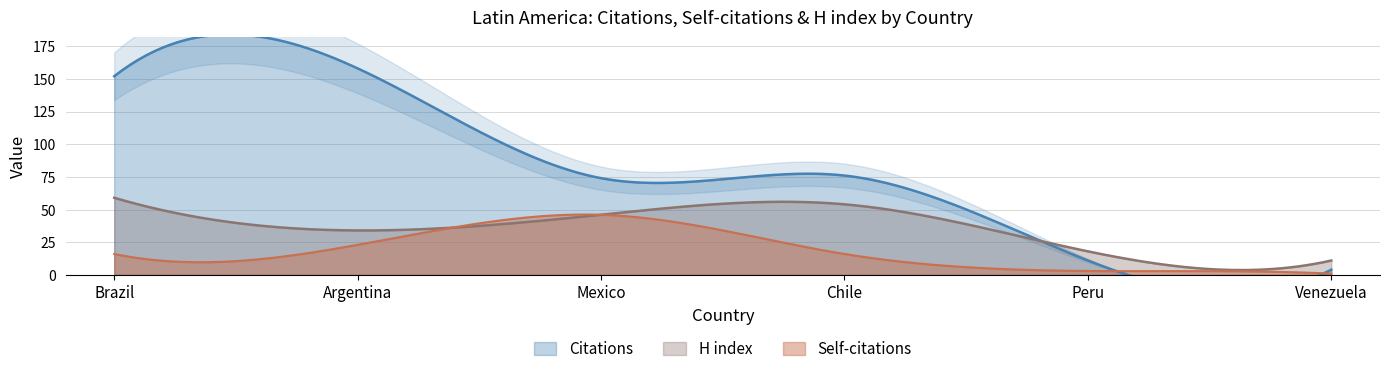

What is the highest value of the Citations series?

158